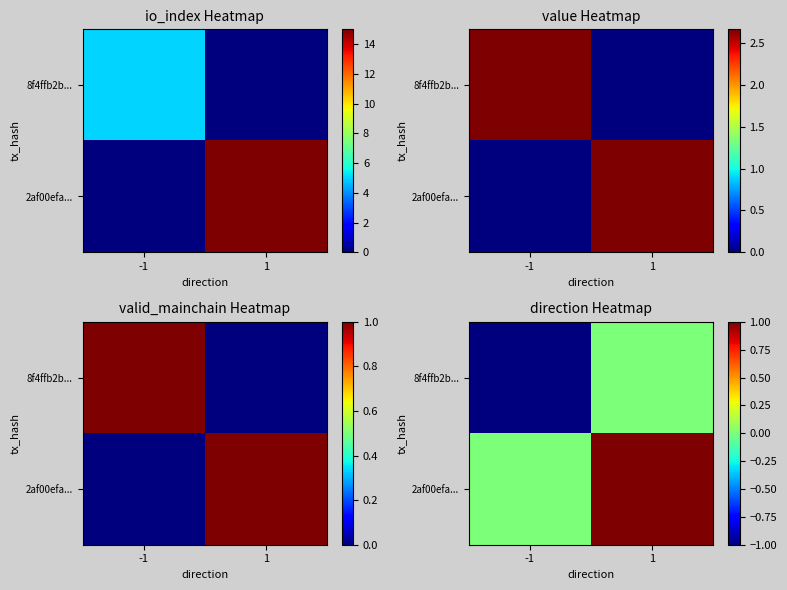

The 8f4ffb2b... series shows 0 at 1. True or false?

True